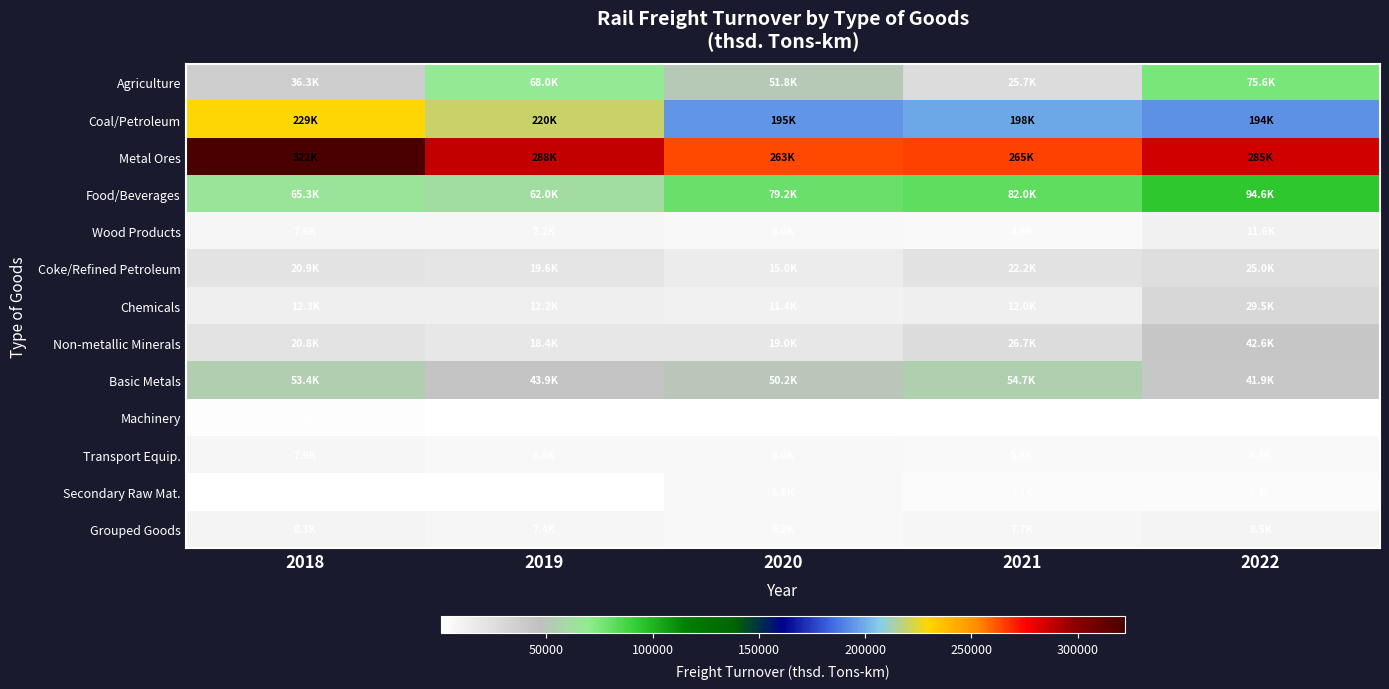

Reading left to right, transcribe all the data shown in this chart.

Agriculture: 2018=36317.2	2019=67955.0	2020=51847.5	2021=25745.8	2022=75618.3
Coal/Petroleum: 2018=229444.9	2019=219970.2	2020=194826.7	2021=198330.6	2022=193640.3
Metal Ores: 2018=322066.1	2019=287681.0	2020=263244.5	2021=265158.8	2022=285489.7
Food/Beverages: 2018=65265.3	2019=61975.7	2020=79170.4	2021=81966.2	2022=94596.7
Wood Products: 2018=7577.1	2019=7168.7	2020=5952.1	2021=4863.7	2022=11575.5
Coke/Refined Petroleum: 2018=20902.8	2019=19550.7	2020=14961.7	2021=22209.4	2022=25026.9
Chemicals: 2018=12281.9	2019=12249.9	2020=11437.2	2021=11961.1	2022=29533.8
Non-metallic Minerals: 2018=20838.7	2019=18393.7	2020=18968.3	2021=26686.9	2022=42614.4
Basic Metals: 2018=53403.6	2019=43949.5	2020=50176.2	2021=54726.2	2022=41930.2
Machinery: 2018=2054.0	2019=1631.1	2020=491.2	2021=1658.2	2022=1008.9
Transport Equip.: 2018=7933.6	2019=6626.2	2020=5968.1	2021=4984.4	2022=4313.3
Secondary Raw Mat.: 2018=930.0	2019=1501.9	2020=5803.0	2021=3125.1	2022=3296.1
Grouped Goods: 2018=8297.1	2019=7421.6	2020=6180.7	2021=7665.2	2022=8494.5